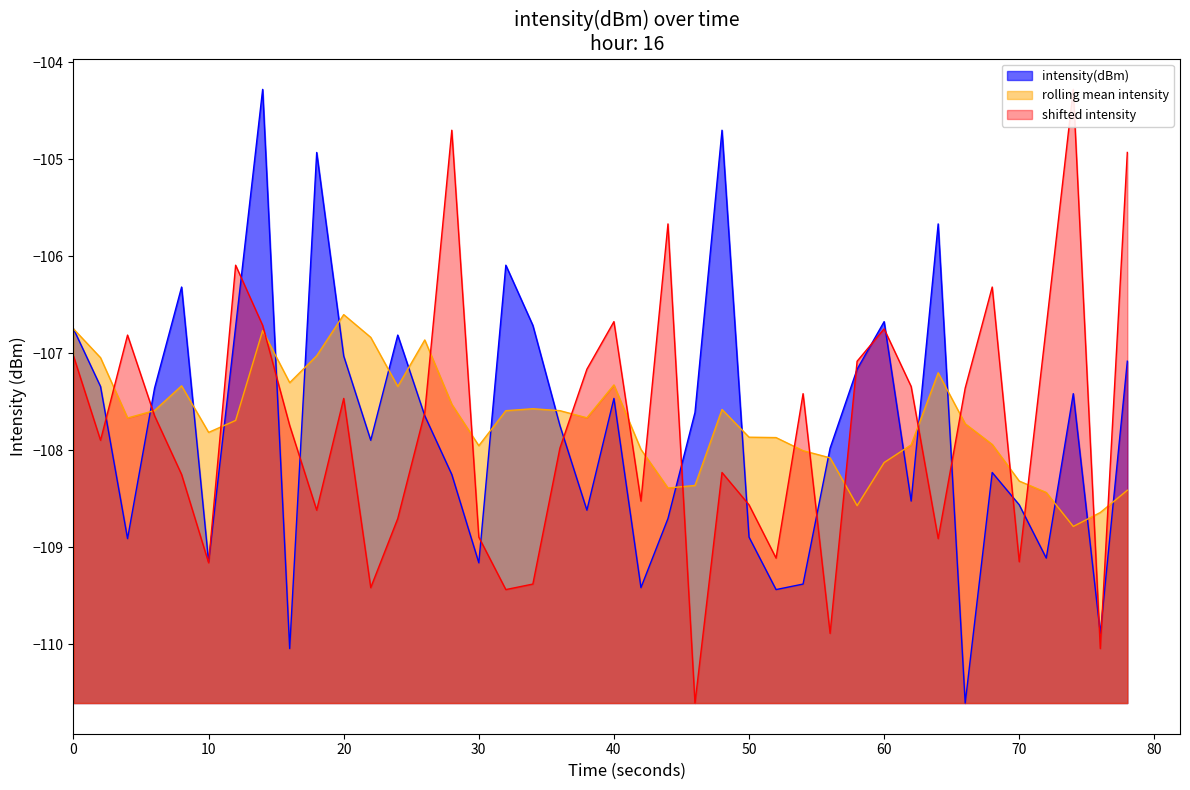

What is the lowest value of the rolling mean intensity series?

-108.8